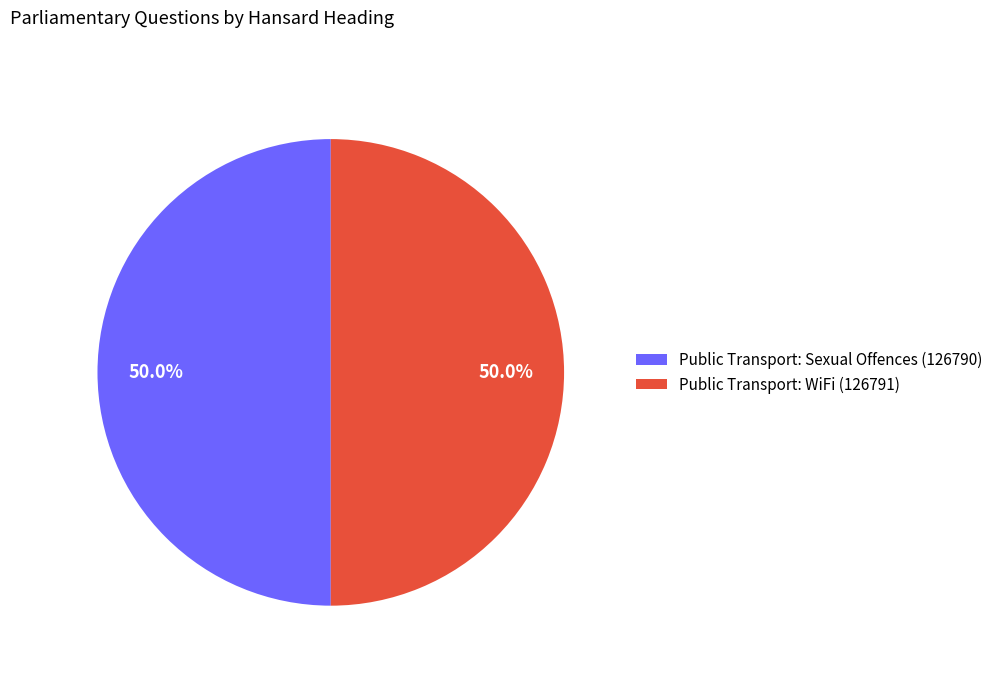

Approximately how many times larger is the value at Public Transport: Sexual Offences (126790) compared to Public Transport: WiFi (126791)?

1.0